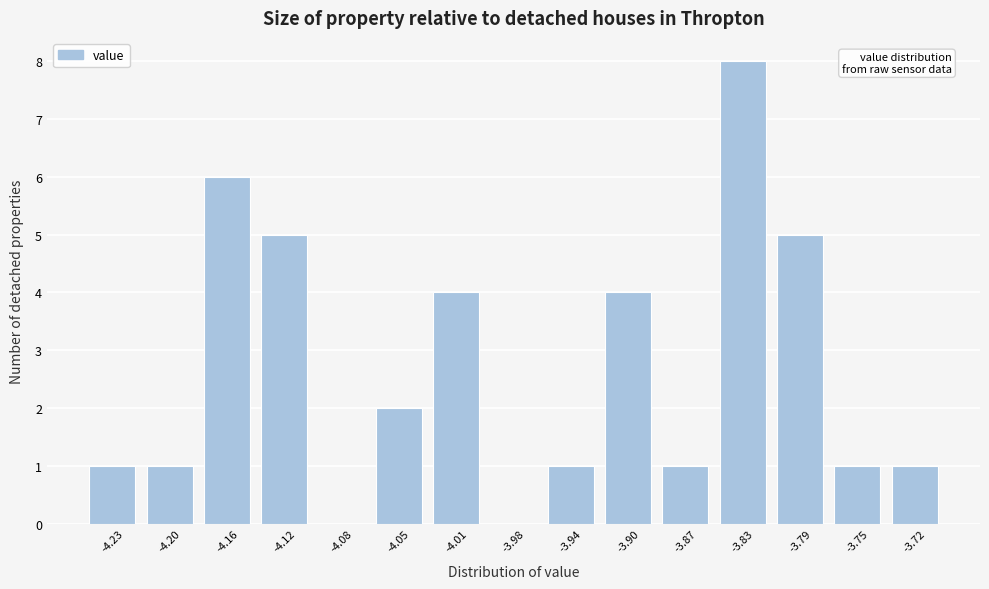

Reading right to left, what are all the values shown in this chart?

-3.72=1	-3.75=1	-3.79=5	-3.83=8	-3.87=1	-3.90=4	-3.94=1	-3.98=0	-4.01=4	-4.05=2	-4.08=0	-4.12=5	-4.16=6	-4.20=1	-4.23=1